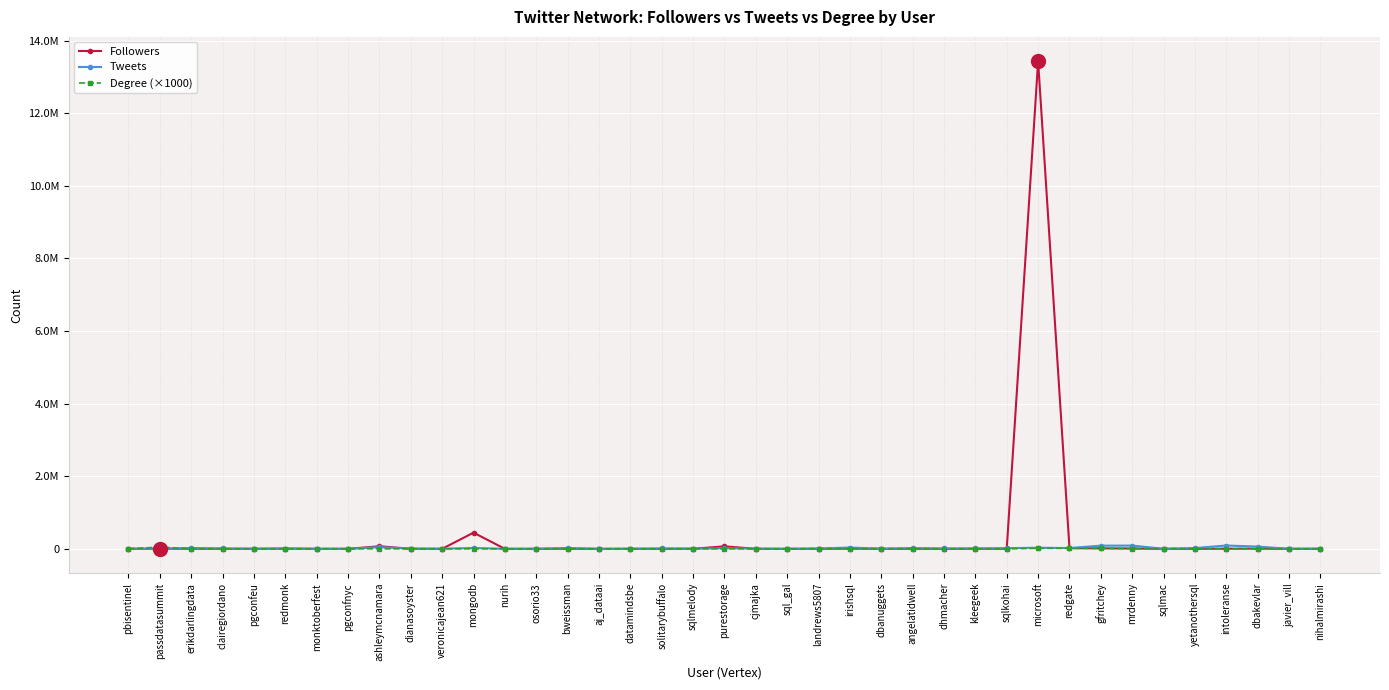

Is the value of Tweets at gfritchey greater than the value of Degree (×1000) at solitarybuffalo?

Yes